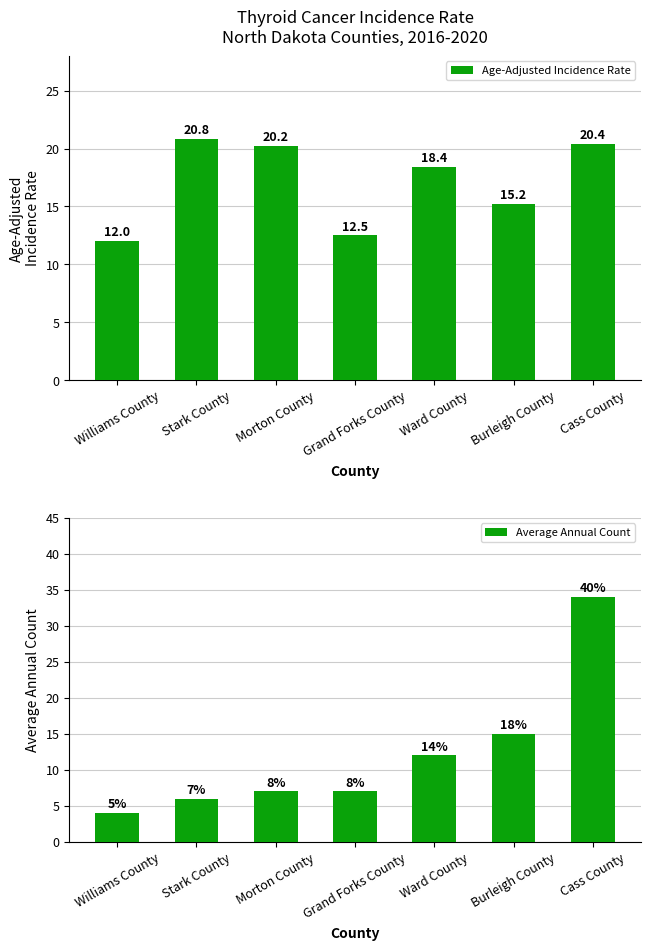

Reading right to left, what are all the values shown in this chart?

Age-Adjusted Incidence Rate: Cass County=20.4	Burleigh County=15.2	Ward County=18.4	Grand Forks County=12.5	Morton County=20.2	Stark County=20.8	Williams County=12.0
Average Annual Count: Cass County=34.0	Burleigh County=15.0	Ward County=12.0	Grand Forks County=7.0	Morton County=7.0	Stark County=6.0	Williams County=4.0